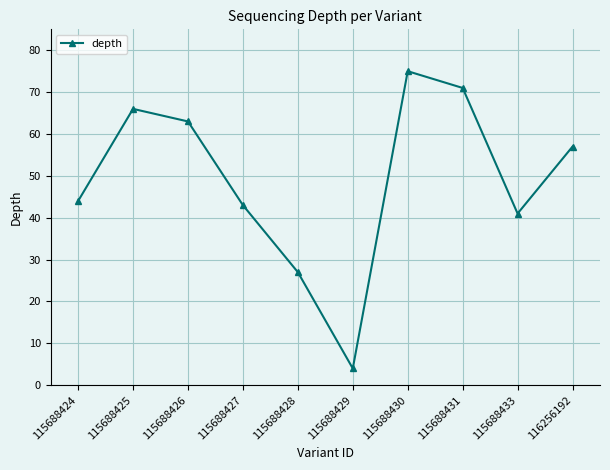

Rank the categories by value from lowest to highest.

115688429, 115688428, 115688433, 115688427, 115688424, 116256192, 115688426, 115688425, 115688431, 115688430